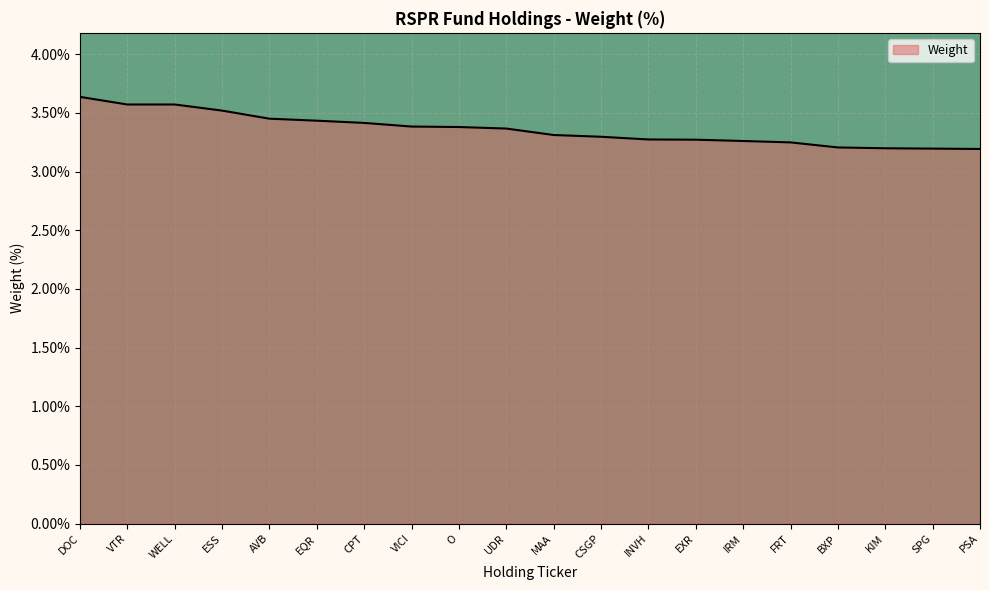

What is the sum of the values at AVB and DOC?

7.1